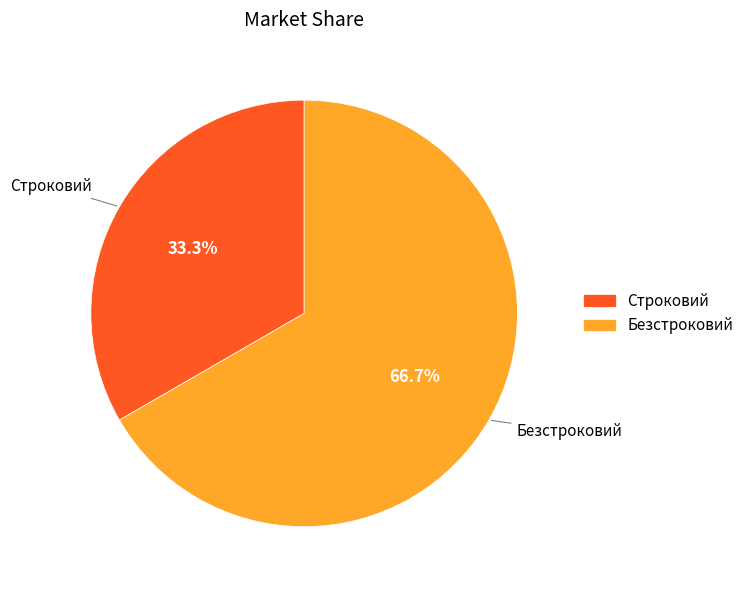

Is it true that Строковий is 33% of the pie?

True